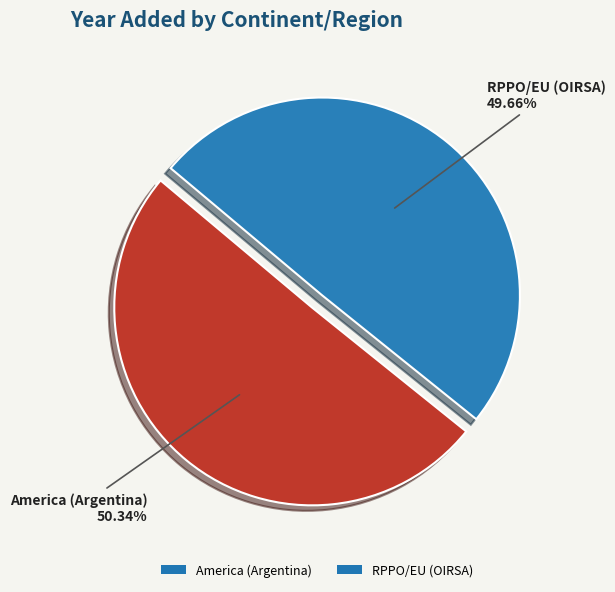

Which has a higher value, RPPO/EU (OIRSA) or America (Argentina)?

America (Argentina)